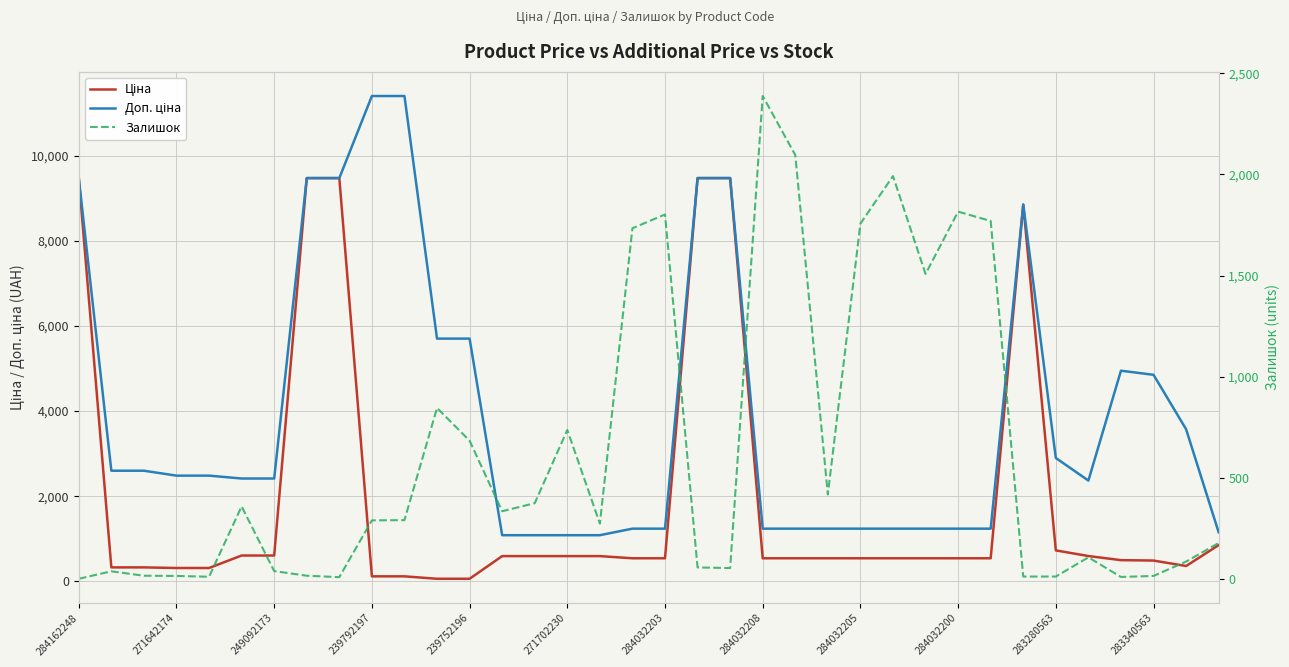

The value of Ціна at 249092173 is 384.2. True or false?

False